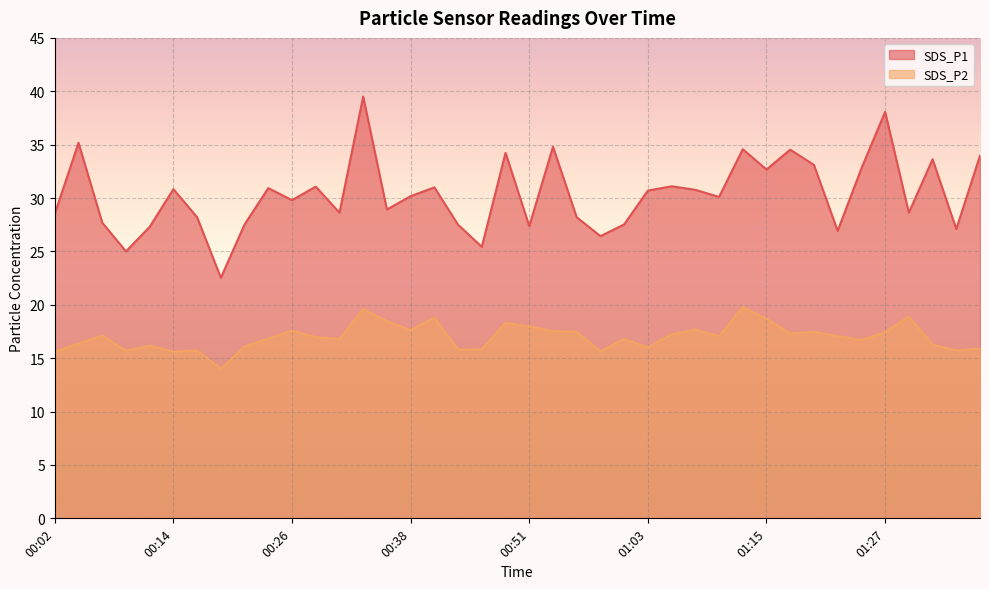

Which series has the widest spread of values?

SDS_P1